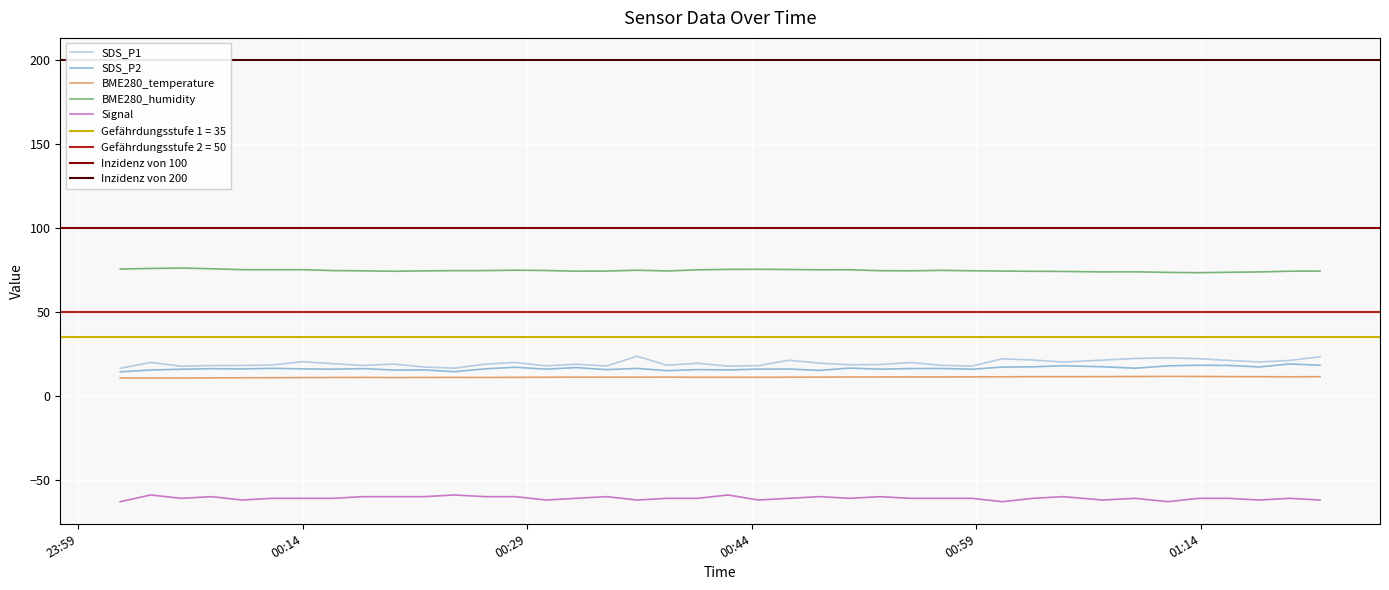

What is the highest value of the SDS_P1 series?

23.6